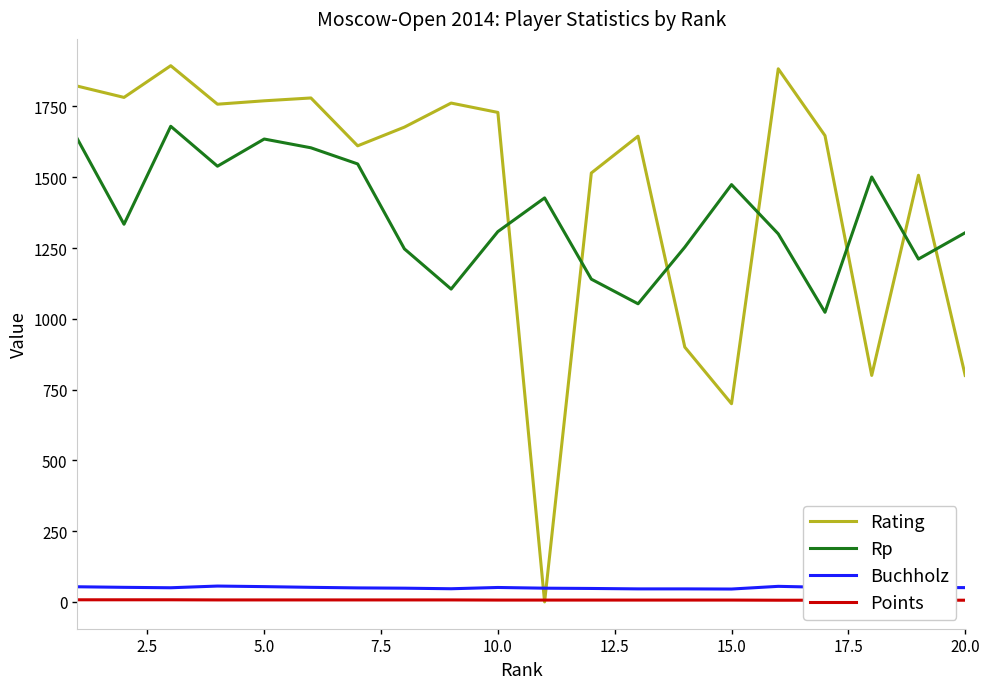

How many distinct data groups are displayed?

4